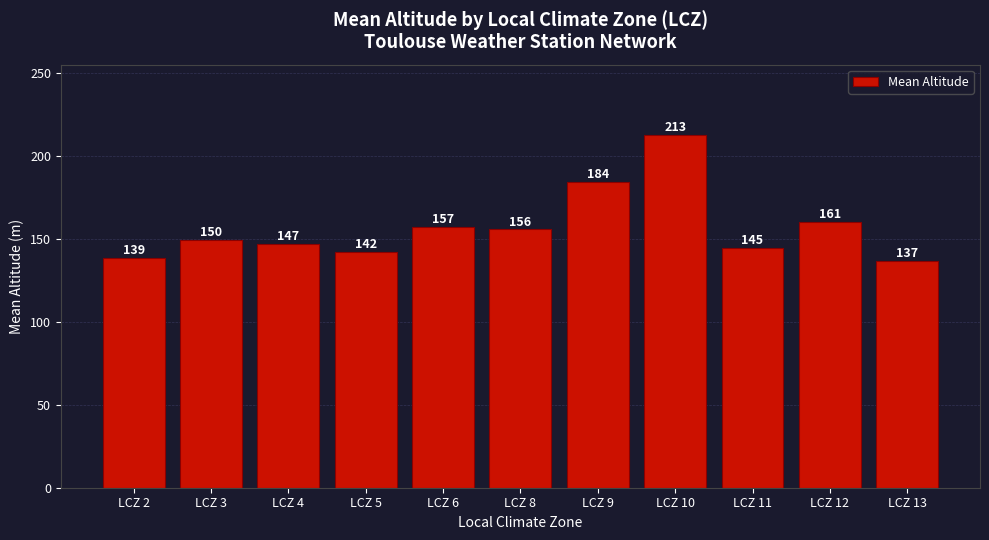

What is the approximate value at LCZ 11?

144.9